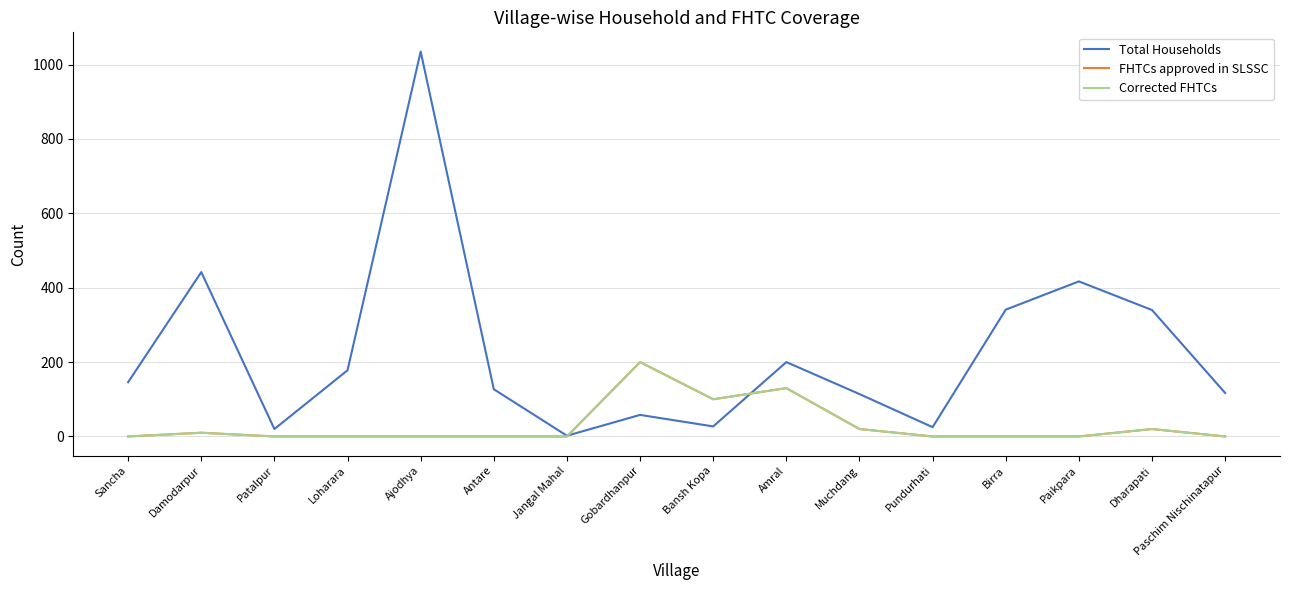

Which series has the largest total across all categories?

Total Households